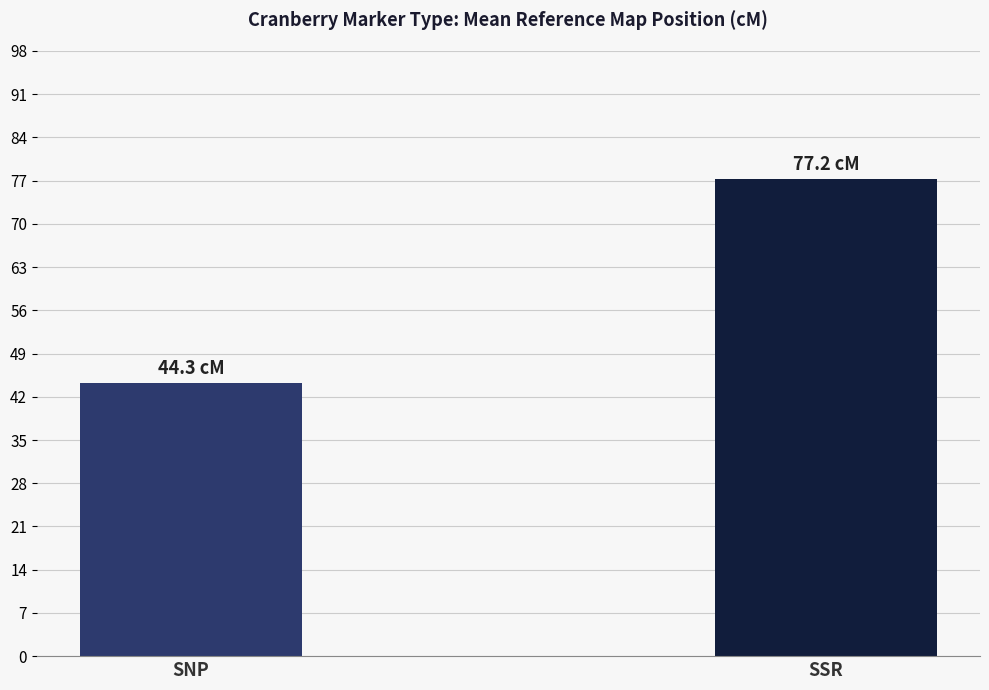

The value at SSR is 47.8. True or false?

False